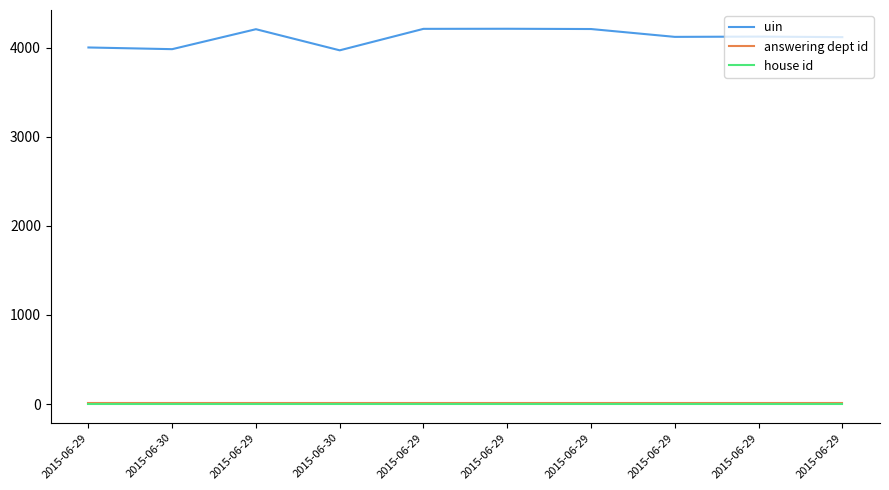

True or false: uin has more than 0 points higher than both neighbors.

True